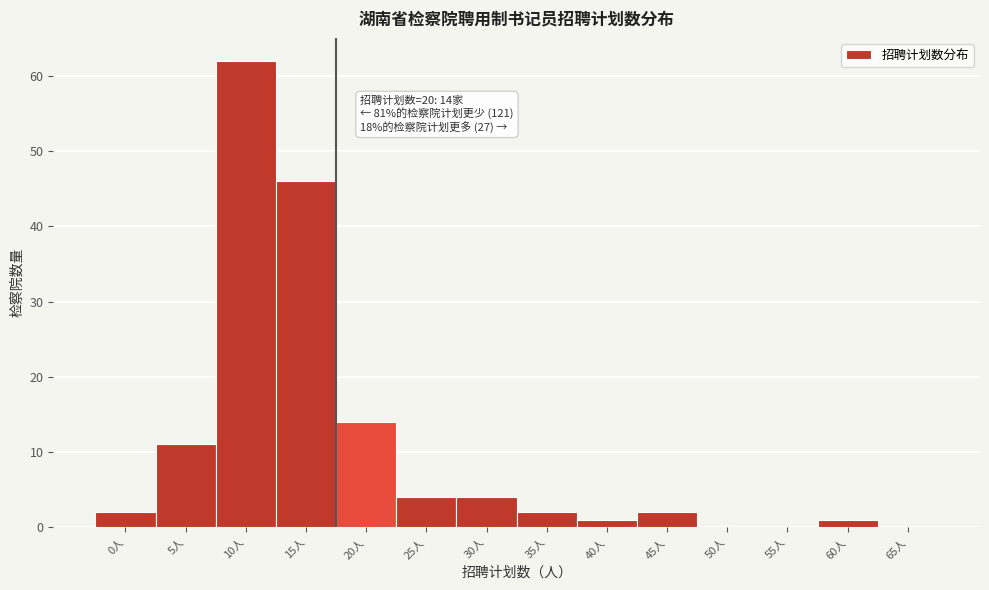

Reading left to right, list all the values displayed in this chart.

0人=2	5人=11	10人=62	15人=46	20人=14	25人=4	30人=4	35人=2	40人=1	45人=2	50人=0	55人=0	60人=1	65人=0